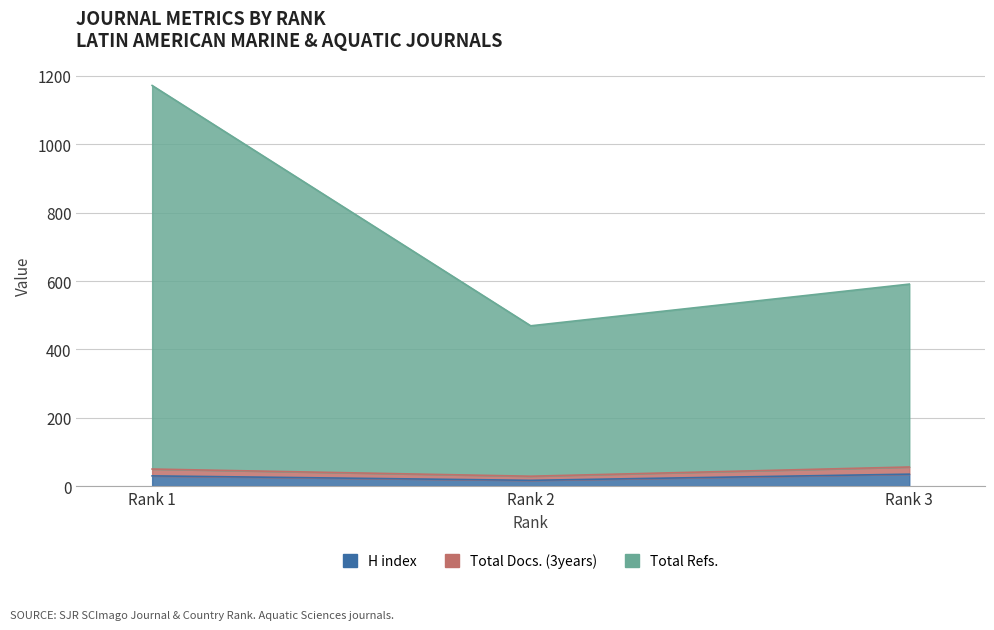

How many Total Refs. values are between 469 and 1172?

3